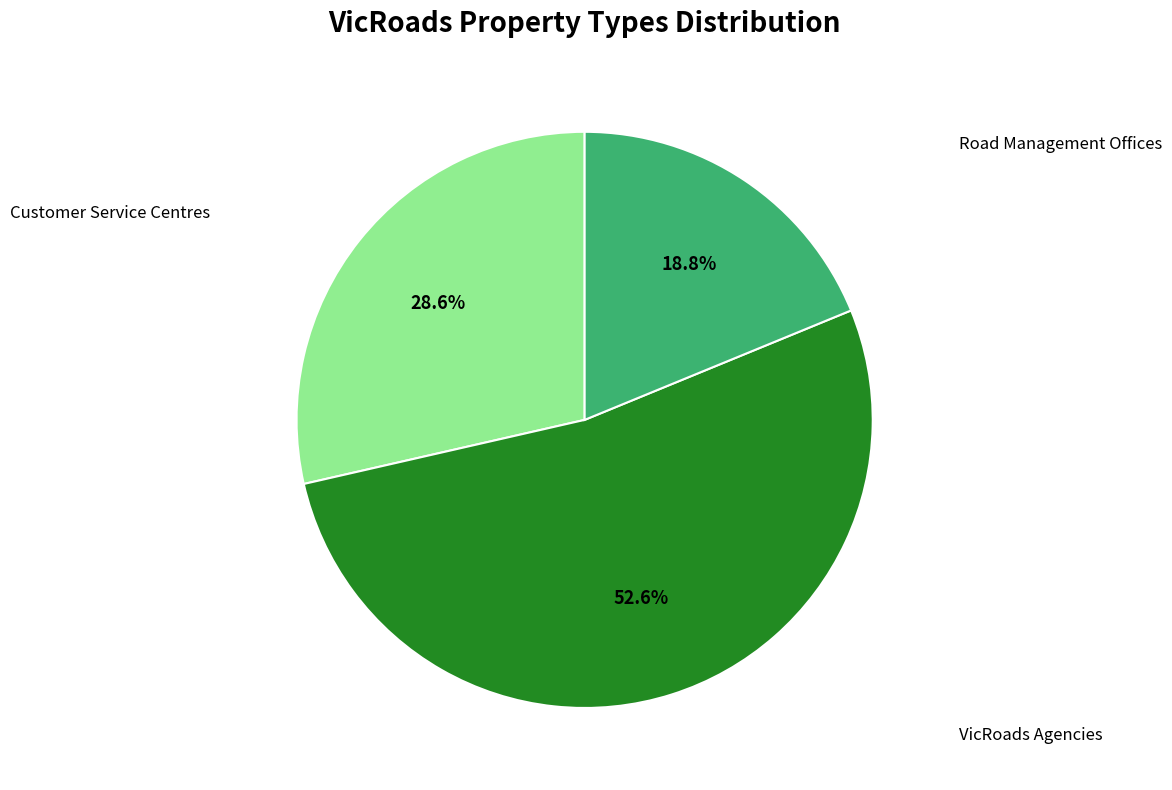

To the nearest percent, what is the difference between the Road Management Offices and VicRoads Agencies slice percentages?

34%